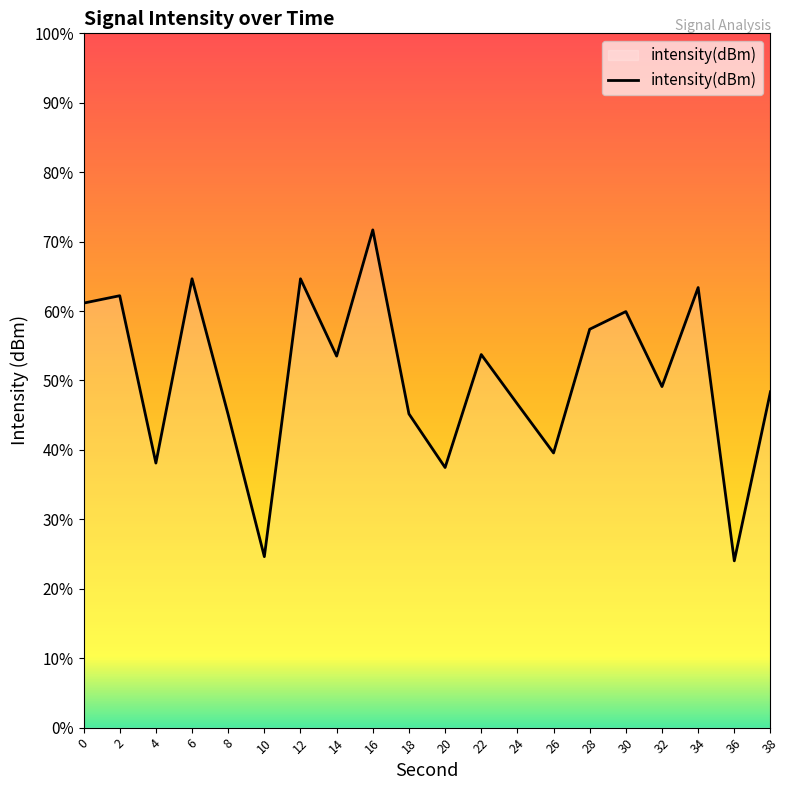

Which label corresponds to the largest value in the chart?

16